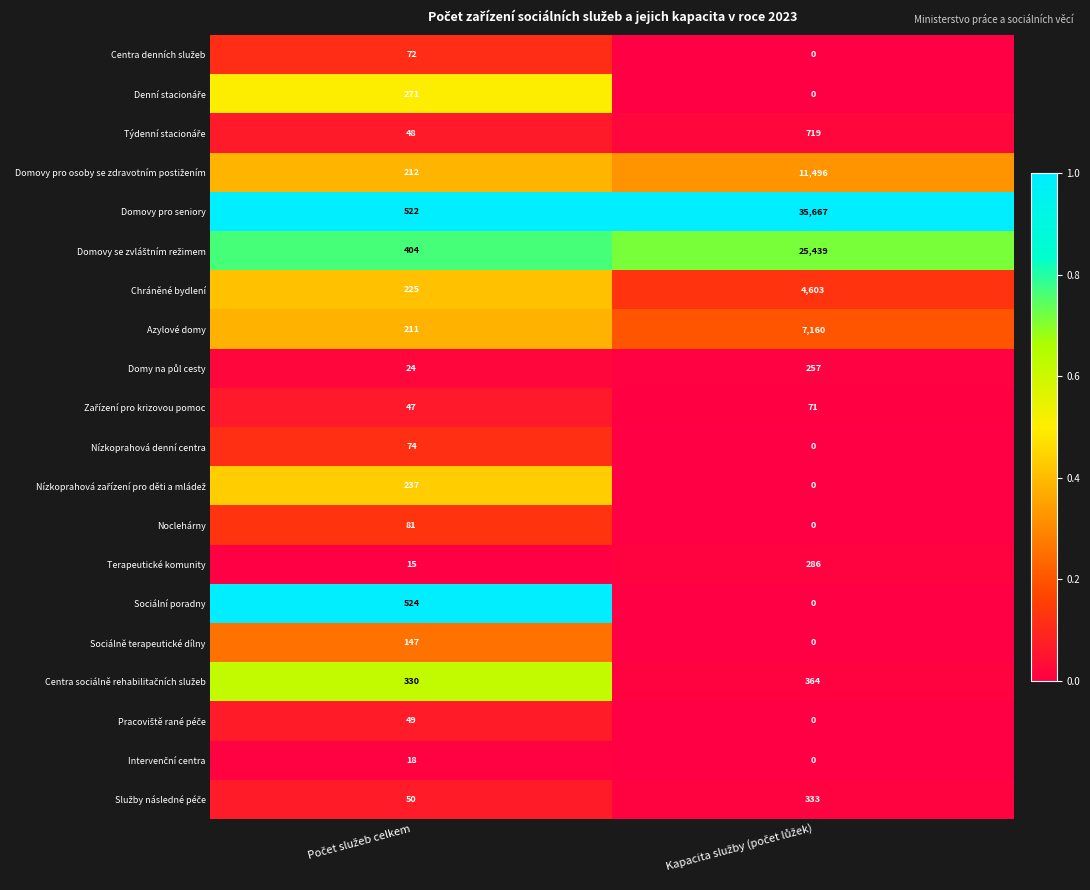

Which series has the largest range (max minus min)?

Domovy pro seniory